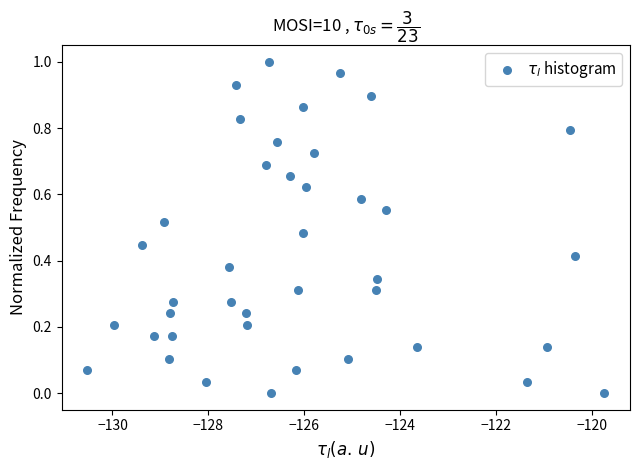

What is the range of X values (max minus min)?

10.8